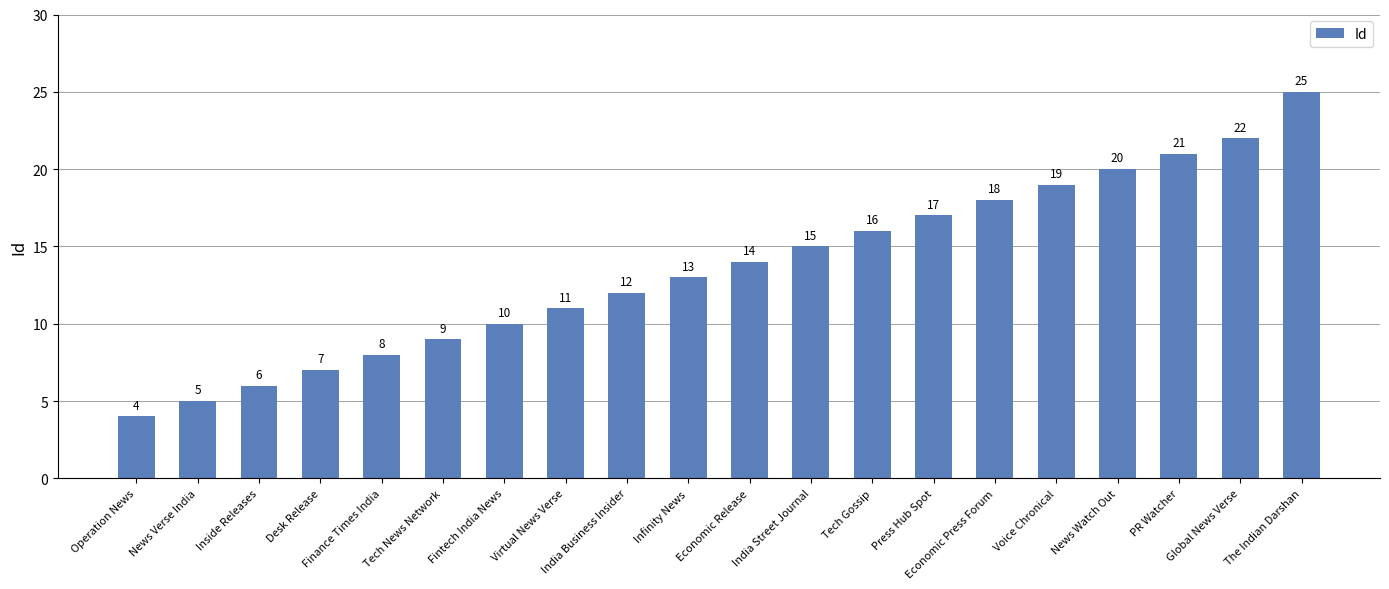

True or false: the data shows 5 at Economic Press Forum.

False